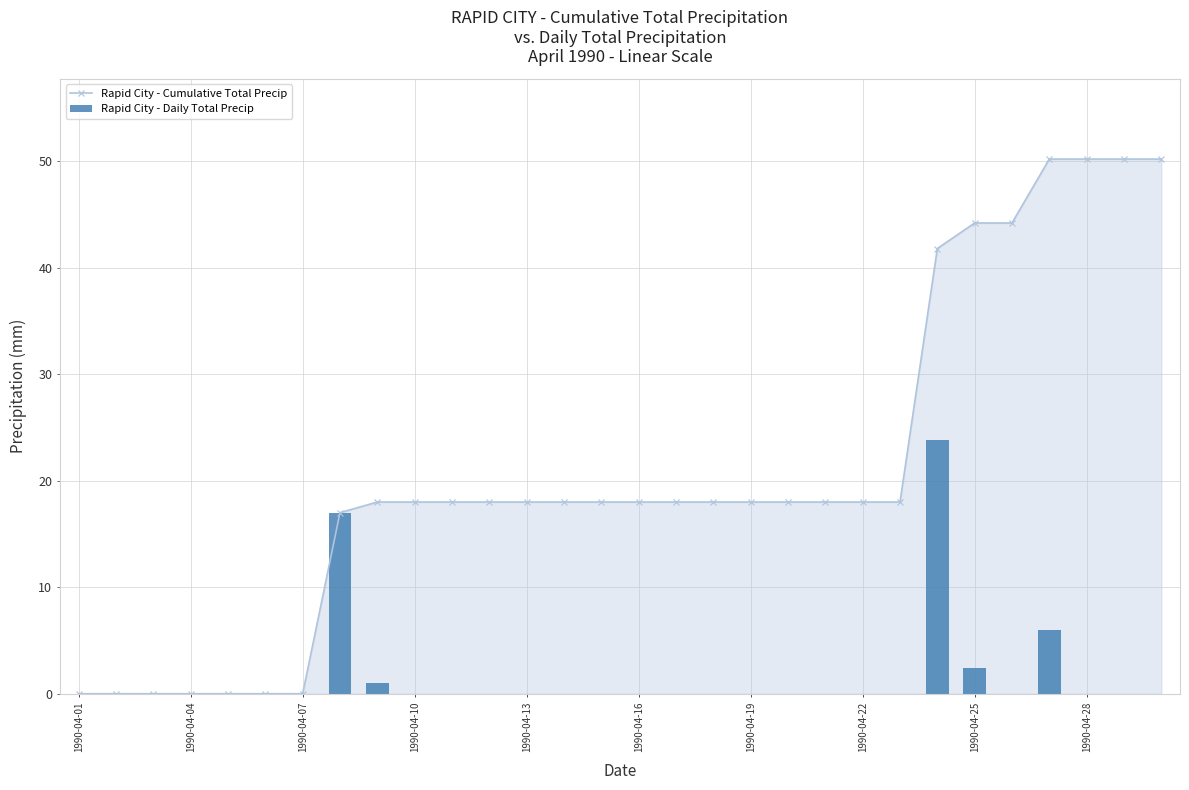

At how many categories does at least one series exceed 28?

7